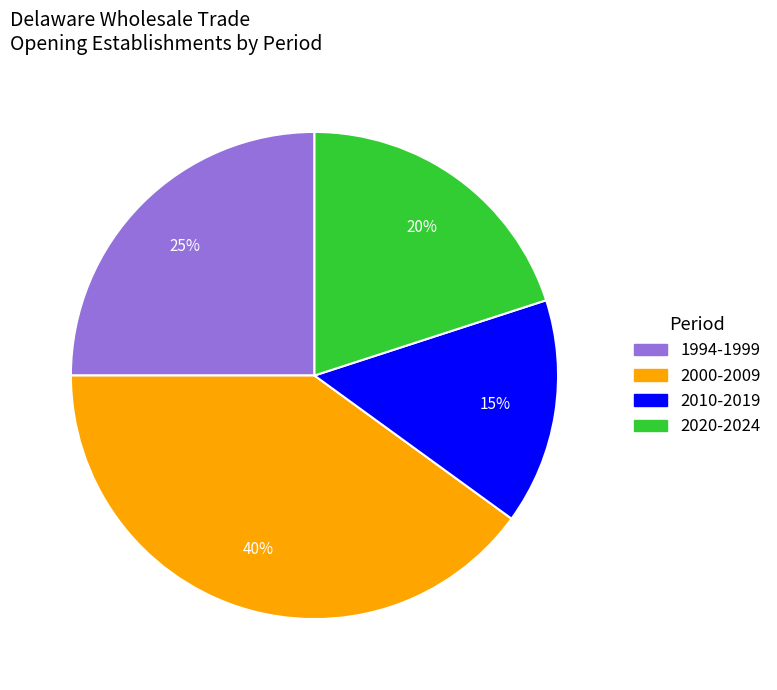

Count the number of slices in the pie.

4